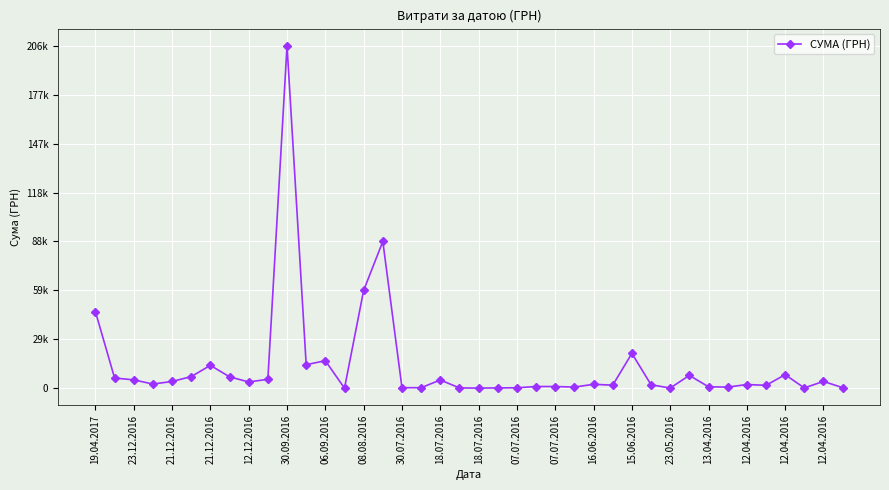

Is this an area chart (filled region under the line)?

No